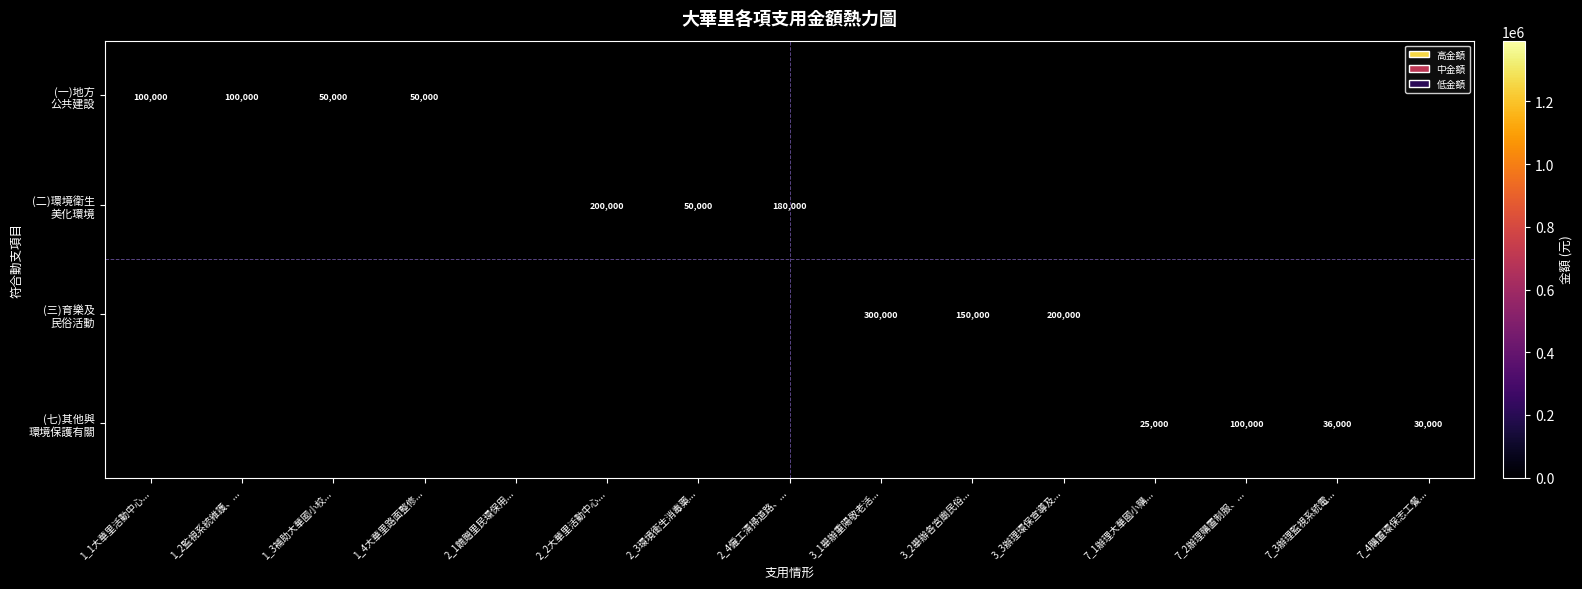

Which category has the highest value in the (二)環境衛生 美化環境 series?

1_1大華里活動中心...